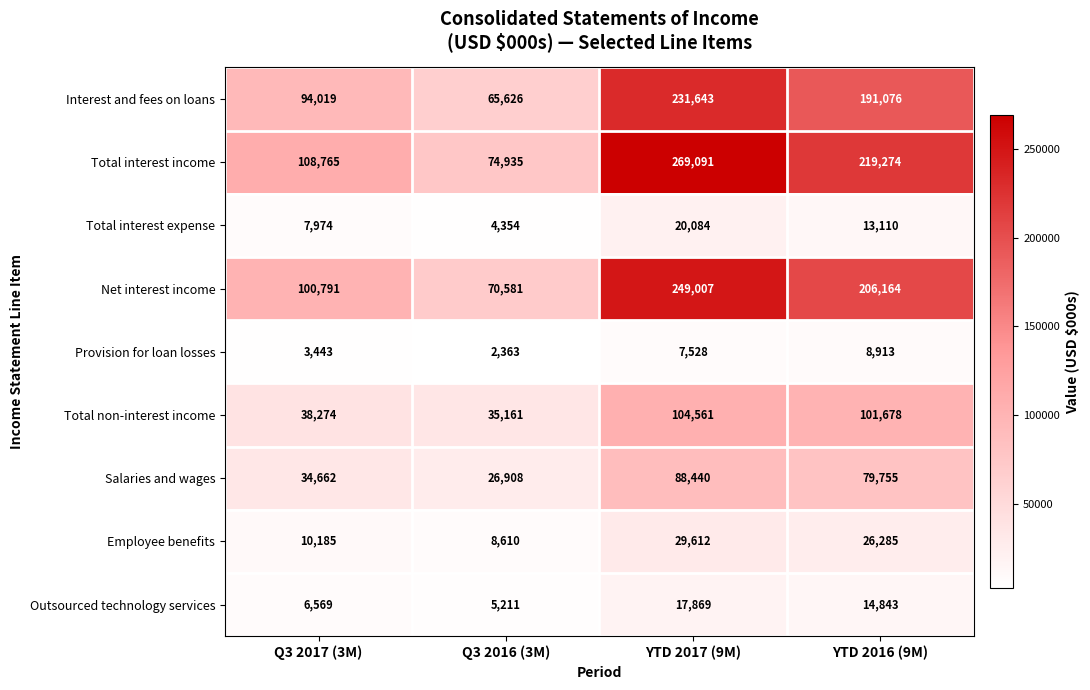

Rank the series by their maximum value, from lowest to highest.

Provision for loan losses, Outsourced technology services, Total interest expense, Employee benefits, Salaries and wages, Total non-interest income, Interest and fees on loans, Net interest income, Total interest income